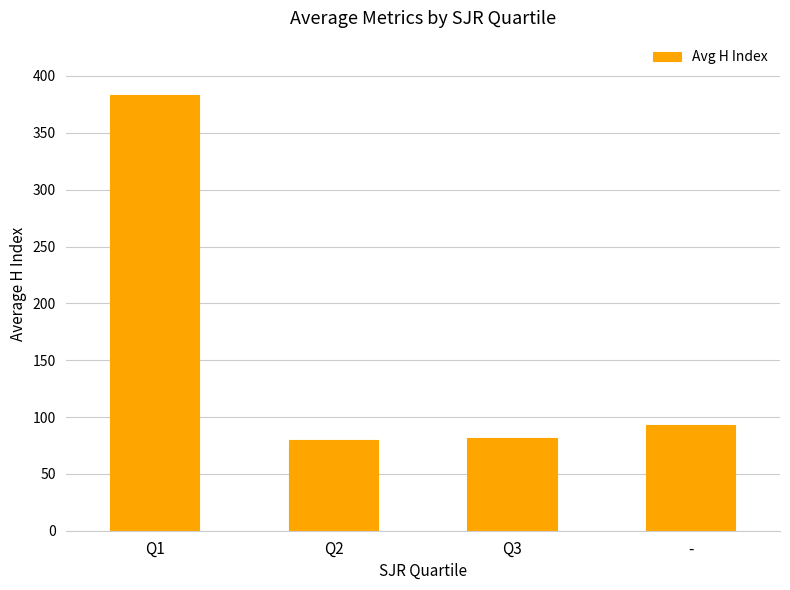

Reading left to right, what are all the values shown in this chart?

Q1=383.5	Q2=79.4	Q3=81.4	-=93.0